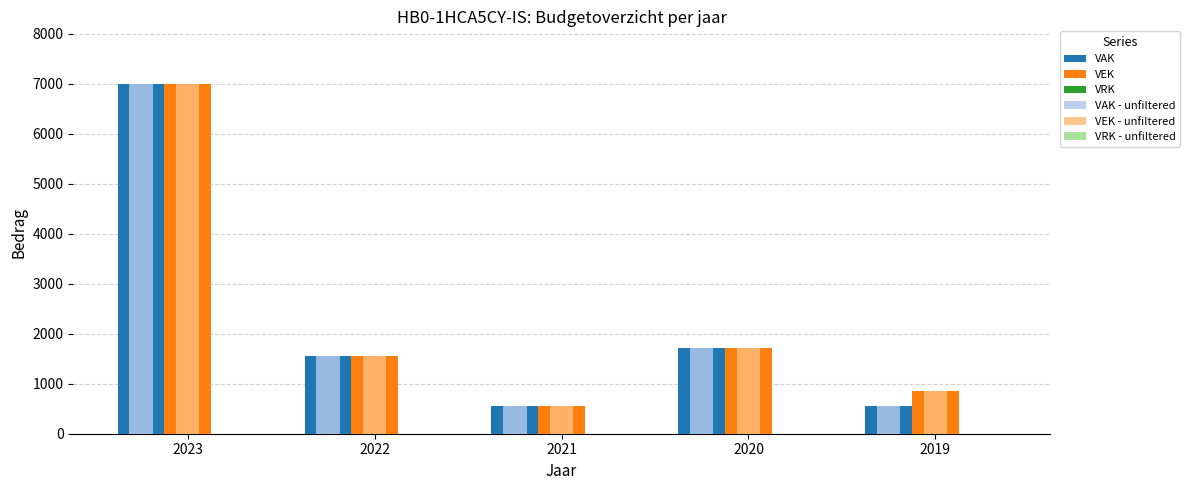

What is the sum of the VEK values at 2022 and 2023?

8561